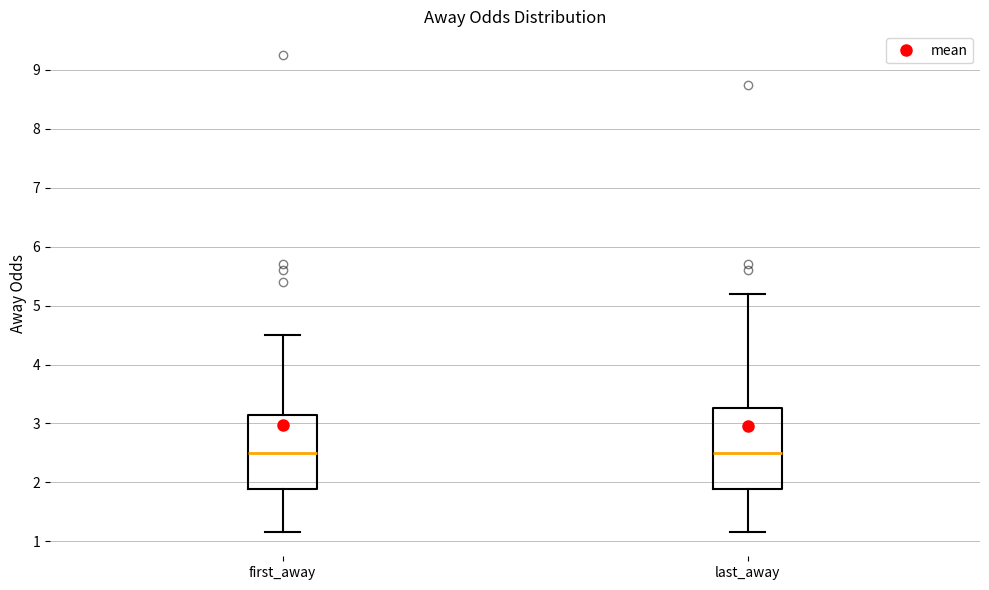

Reading left to right, read every box against the y-axis: the position of its median line, the range the box covers, and the ends of its whiskers. The values are not printed on the chart, so give them approximately, as read against the axis.

first_away: median 2.5, box 1.9 to 3.2, whiskers 1.2 to 4.5
last_away: median 2.5, box 1.9 to 3.3, whiskers 1.2 to 5.2